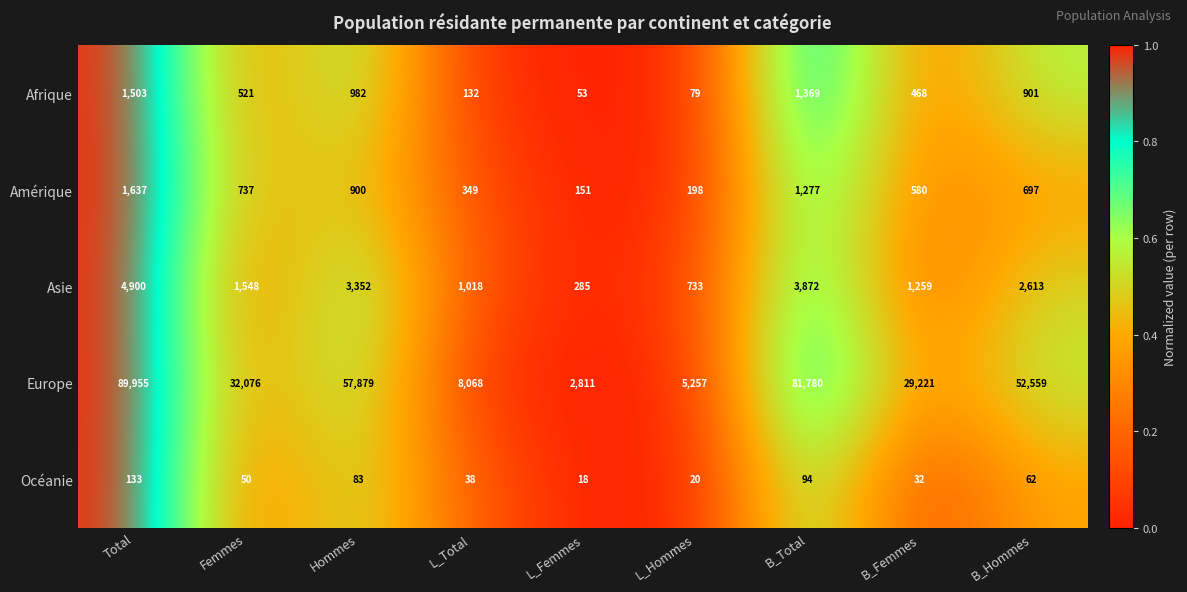

Rank the series at L_Hommes from lowest to highest value.

Océanie, Afrique, Amérique, Asie, Europe